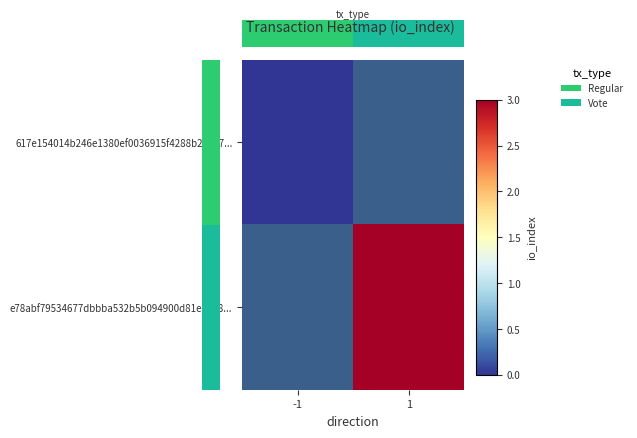

What is the maximum value shown in the chart?

3.0